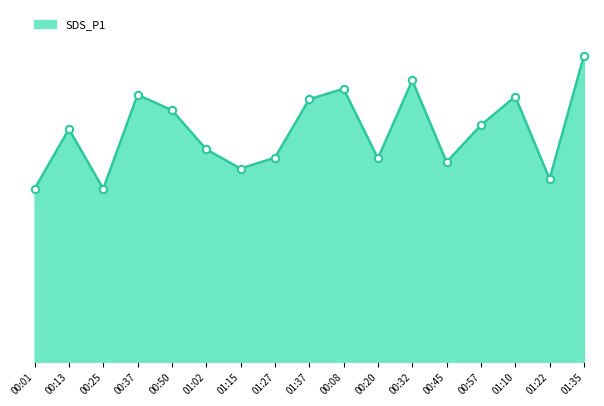

Approximately how many times larger is the value at 01:10 compared to 01:37?

1.0